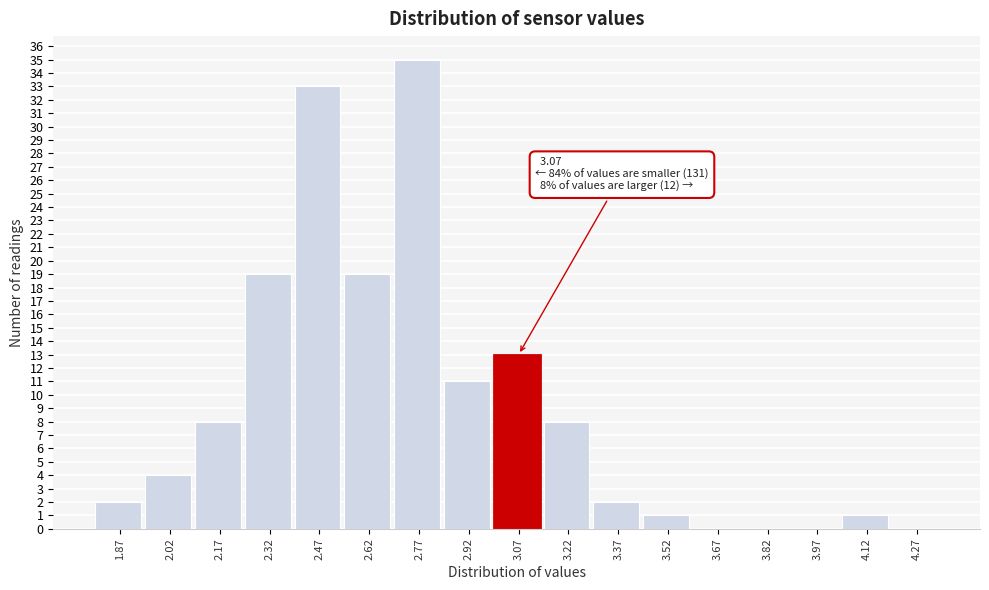

Over which range of the x-axis is the bar tallest?

2.70 to 2.85